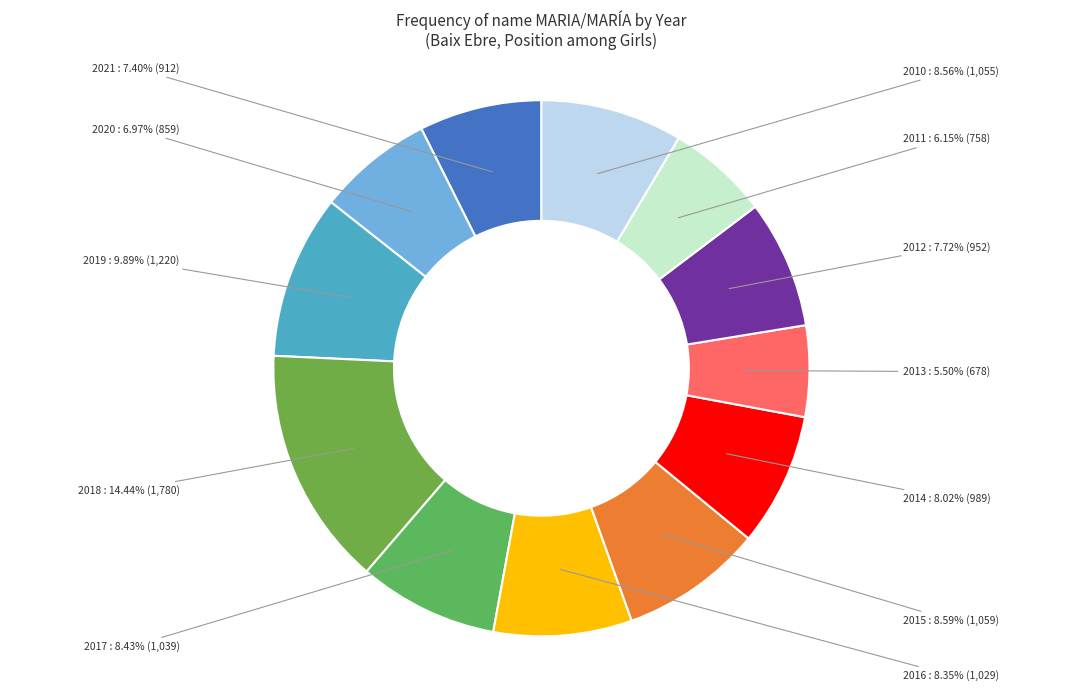

Approximately how many times larger is the value at 2012 compared to 2017?

0.9